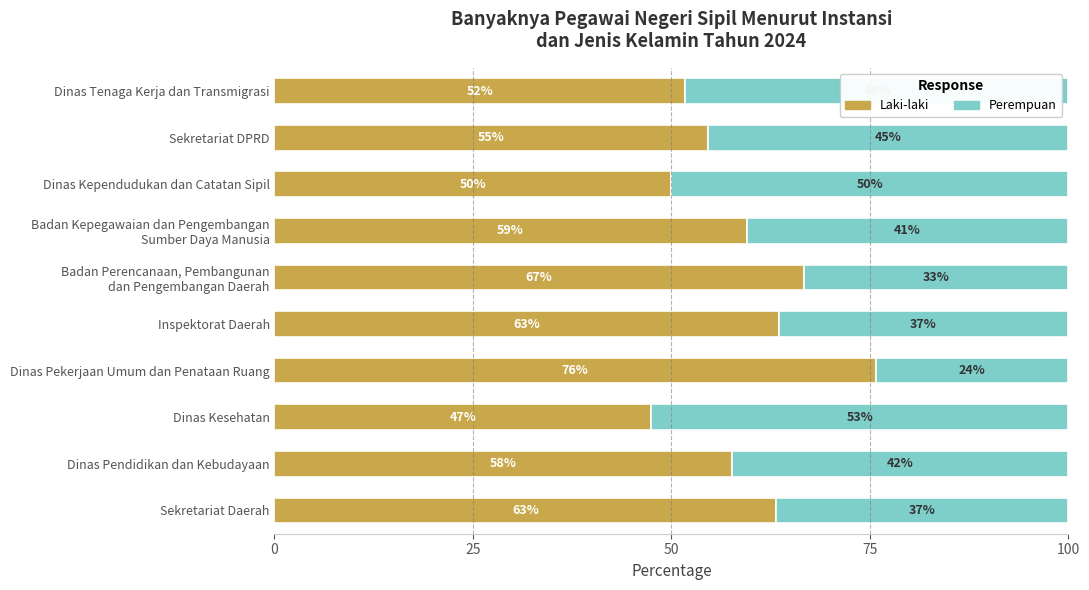

What are all the series names shown in the legend?

Laki-laki, Perempuan